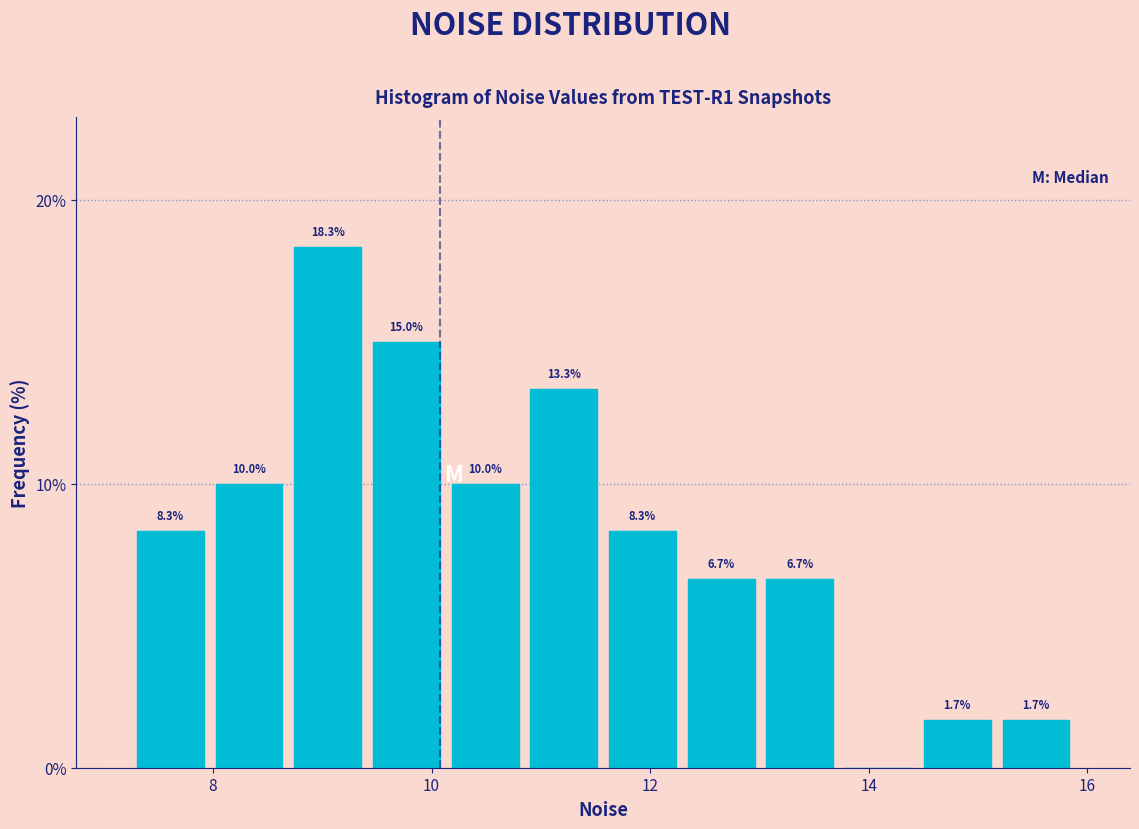

Read against the x-axis, roughly where is the centre of the tallest bar?

9.0